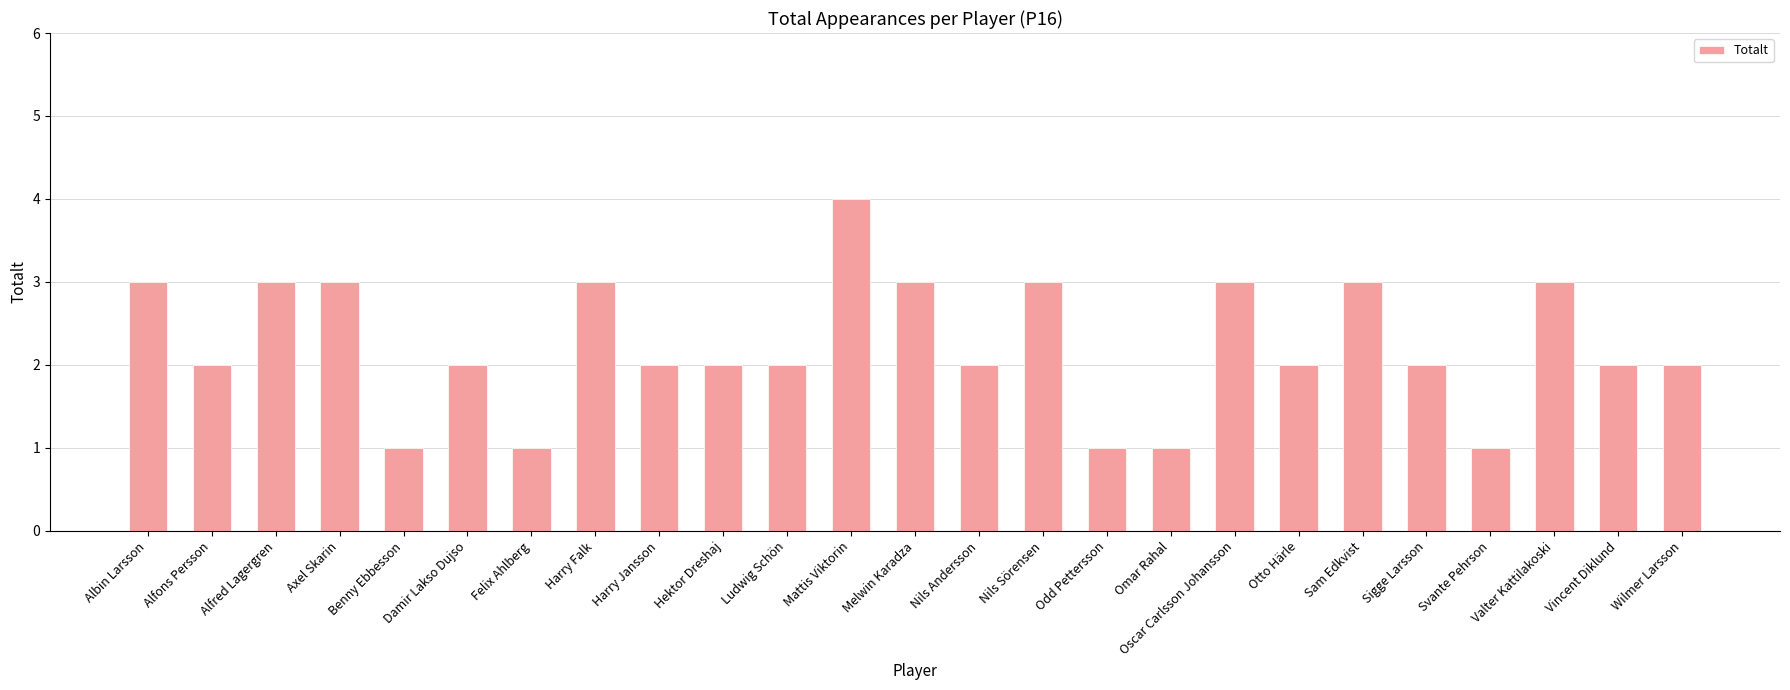

Reading right to left, extract all data points from this chart.

2	2	3	1	2	3	2	3	1	1	3	2	3	4	2	2	2	3	1	2	1	3	3	2	3